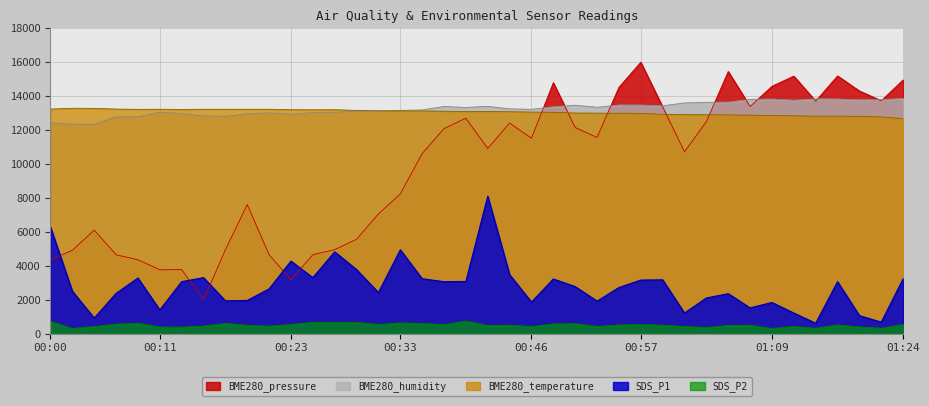

True or false: BME280_humidity has a value of 13011.0 at 00:21.

True